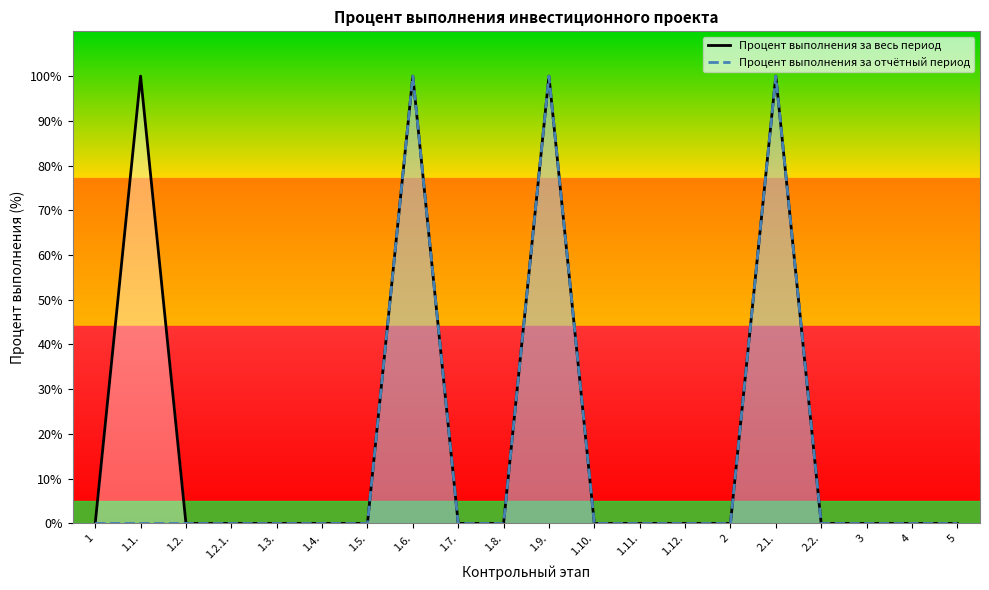

Which label corresponds to the smallest value in the chart?

1